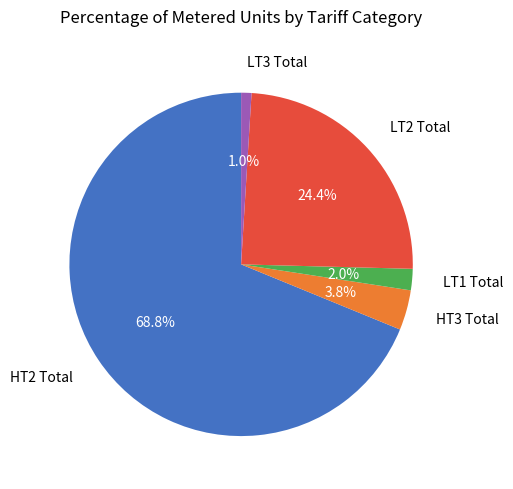

How many segments does this pie chart have?

5